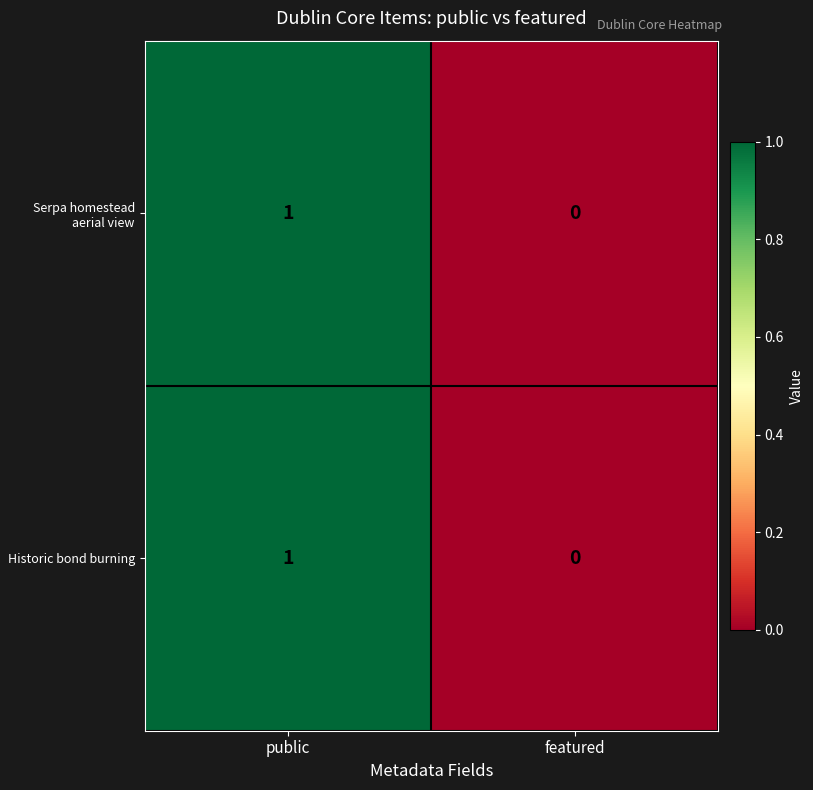

What is the maximum value shown in the chart?

1